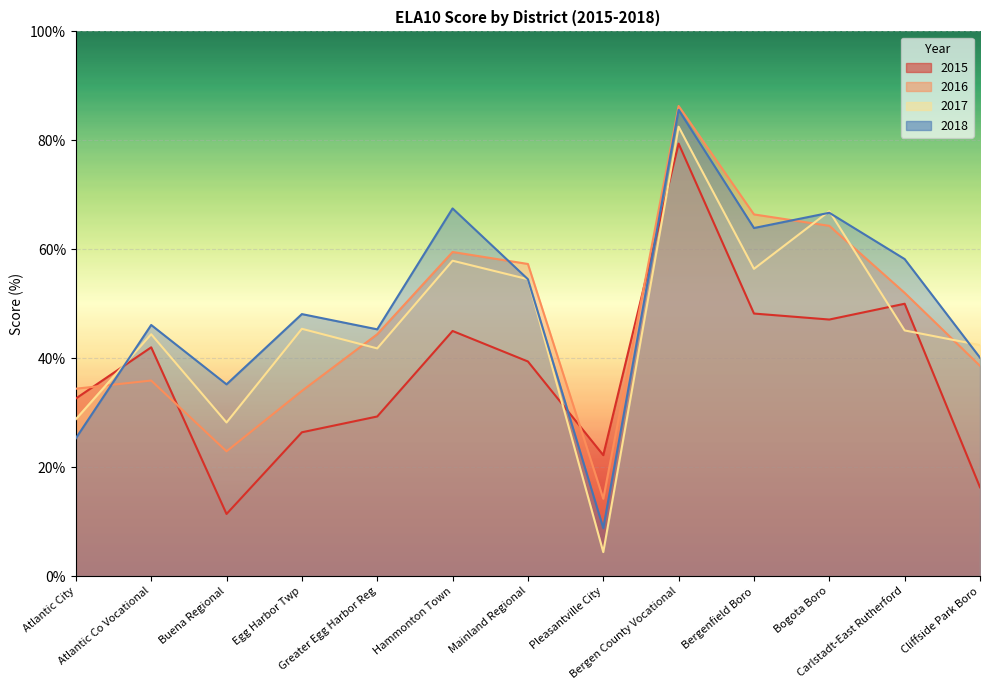

How many values in the 2015 series exceed 39?

7